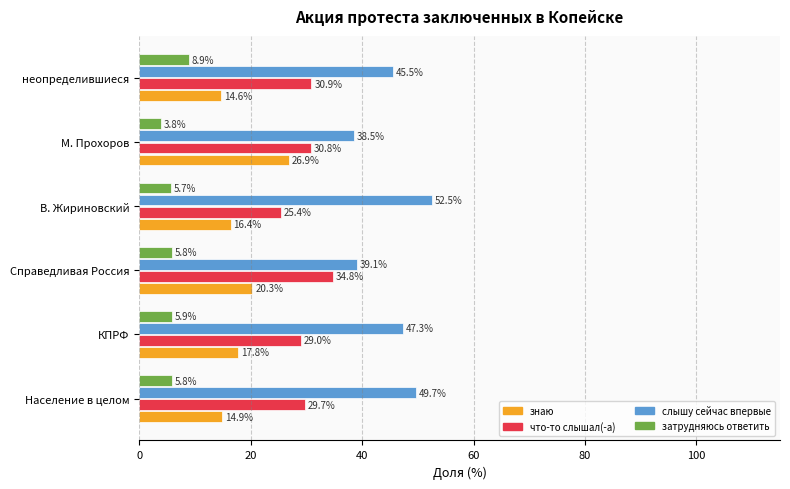

What is the total value across all series at Справедливая Россия?

100.0